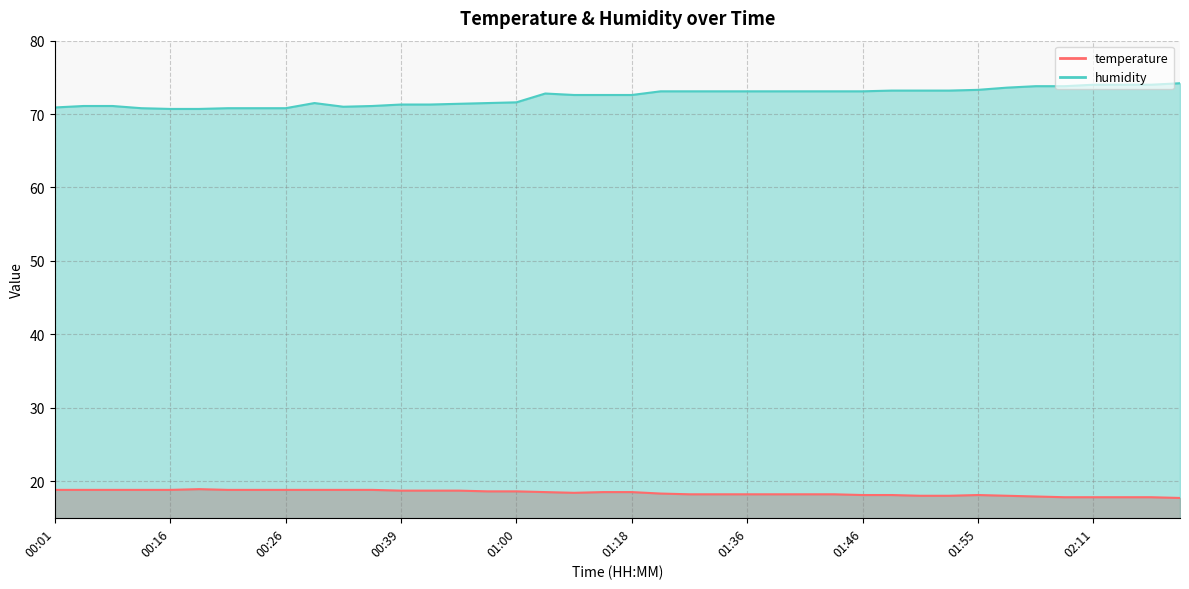

What is the label of the 39th point from the right?

00:06